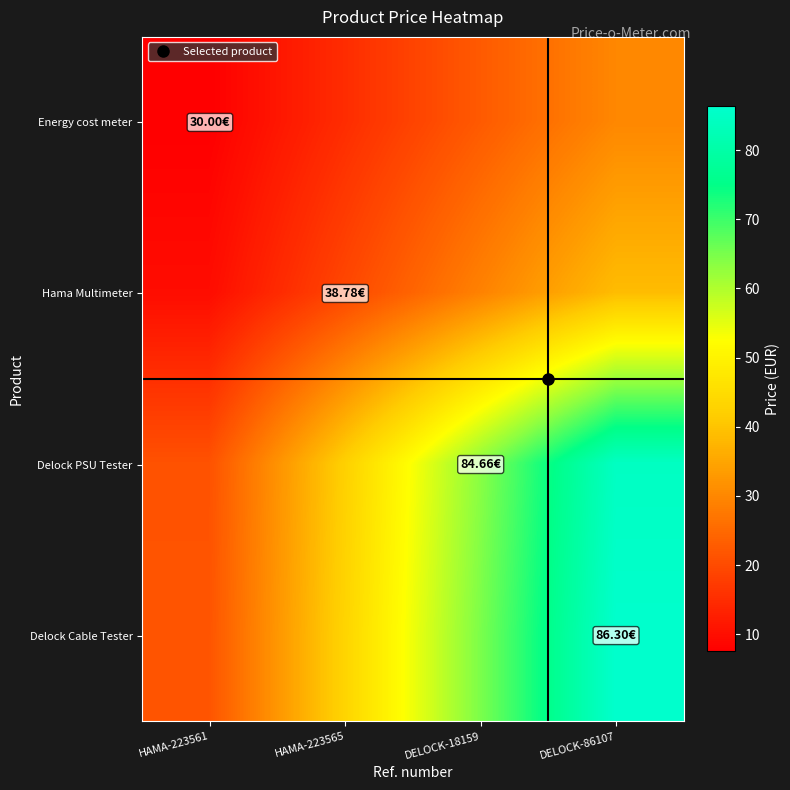

What is the total value across all series at HAMA-223561?

59.9